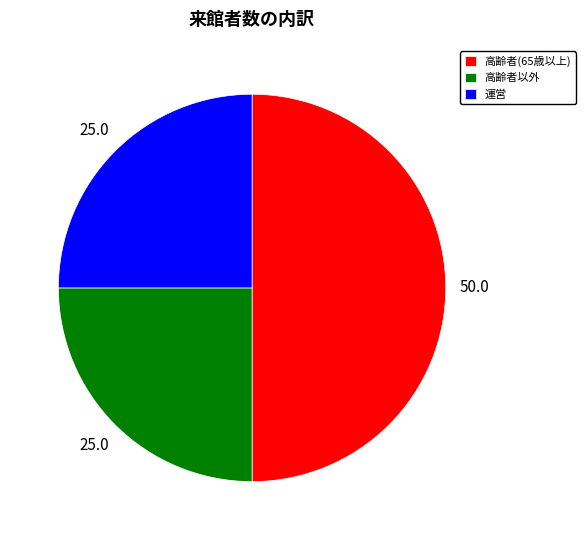

Does 高齢者以外 represent more than half of the total?

No